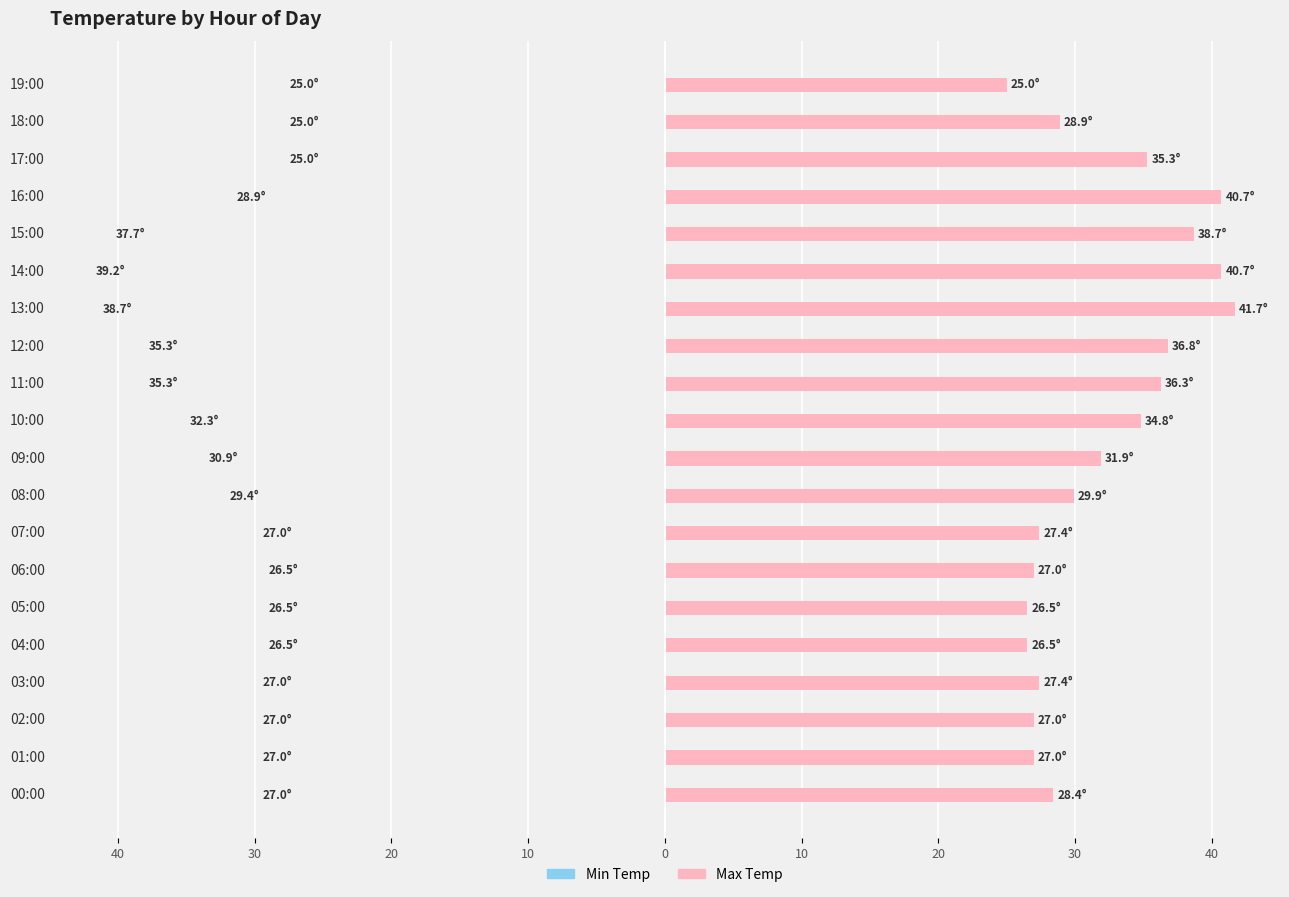

What is the lowest value of the Max Temp series?

25.0